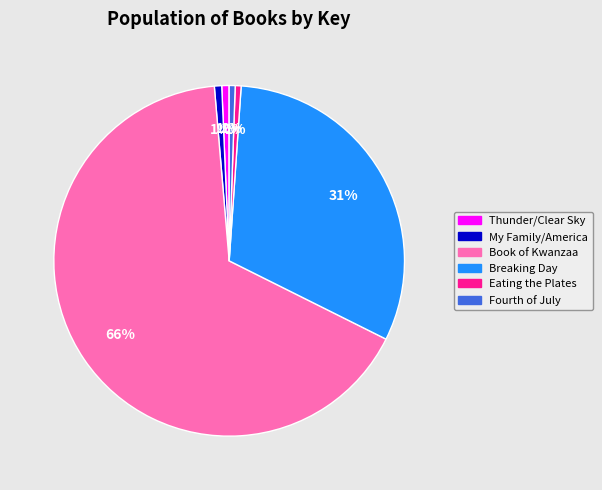

Is there a majority slice in this chart?

Yes